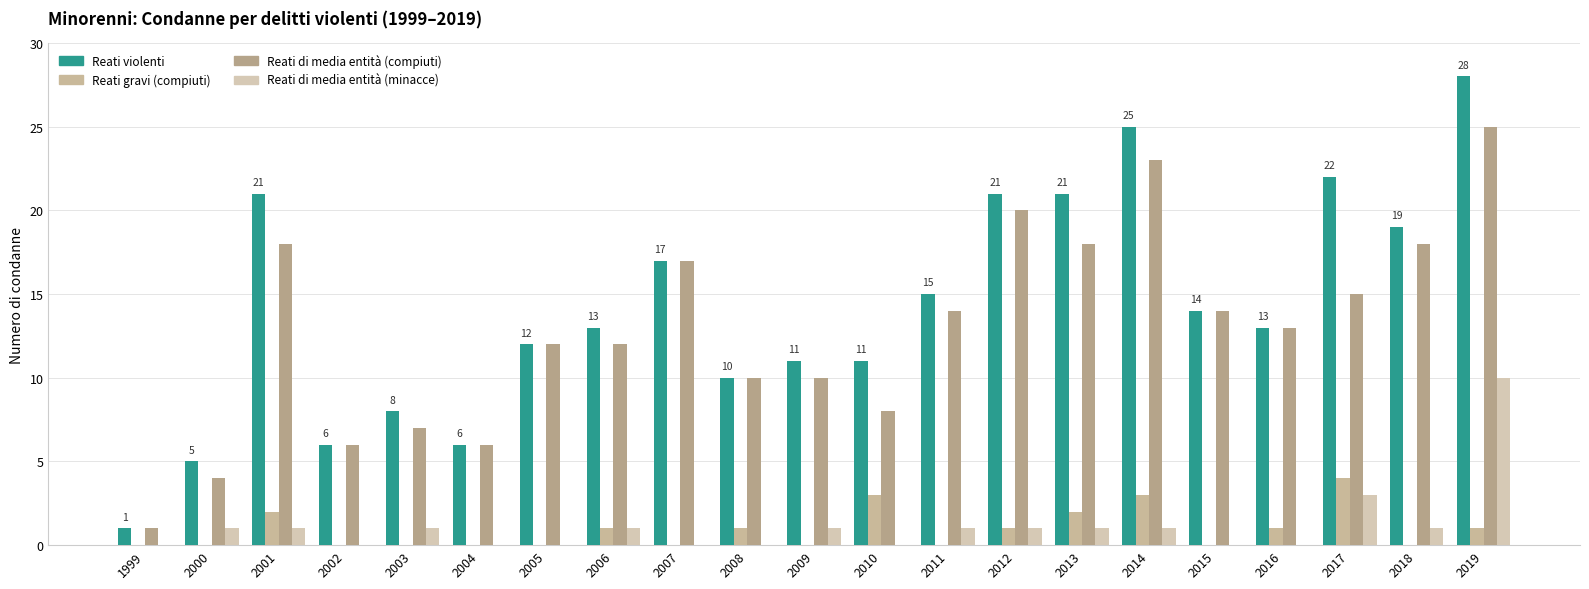

What are all the series names shown in the legend?

Reati violenti, Reati gravi (compiuti), Reati di media entità (compiuti), Reati di media entità (minacce)